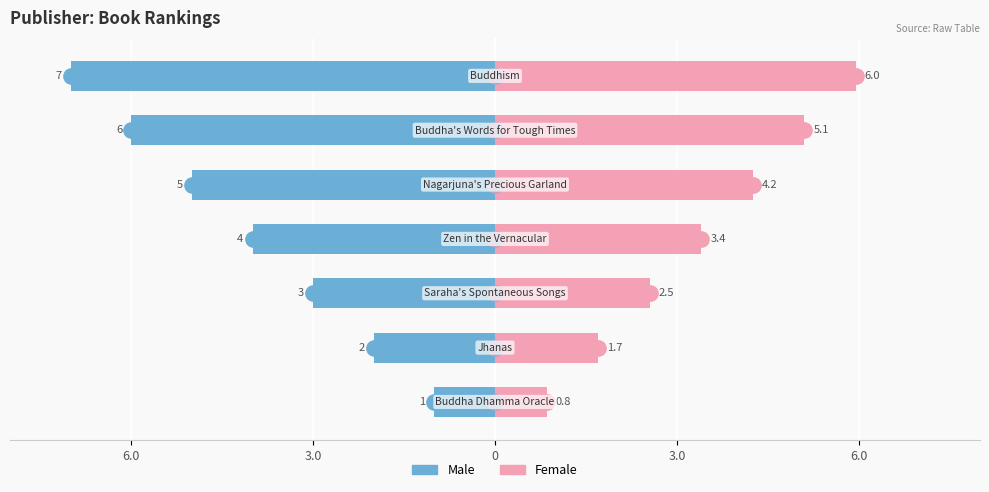

True or false: Female has a value of 3.9 at 6.

False